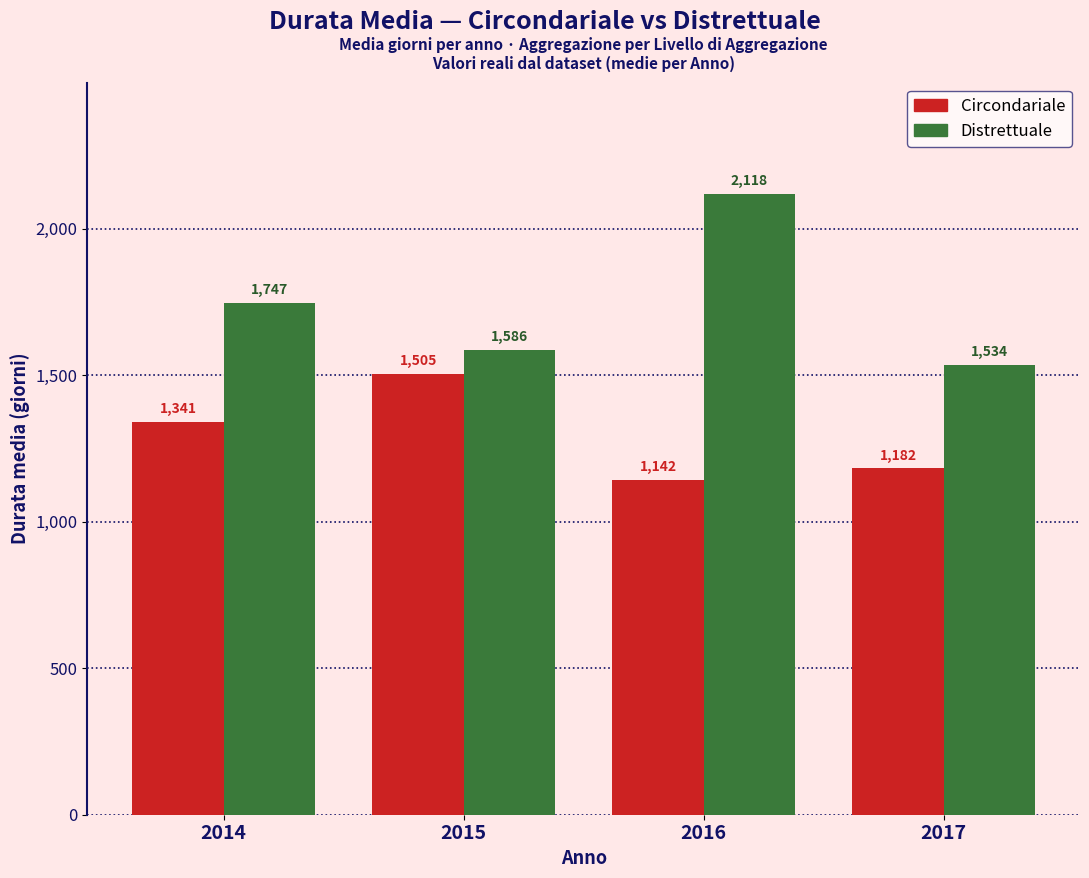

At which category is the sum across all series the highest?

2016